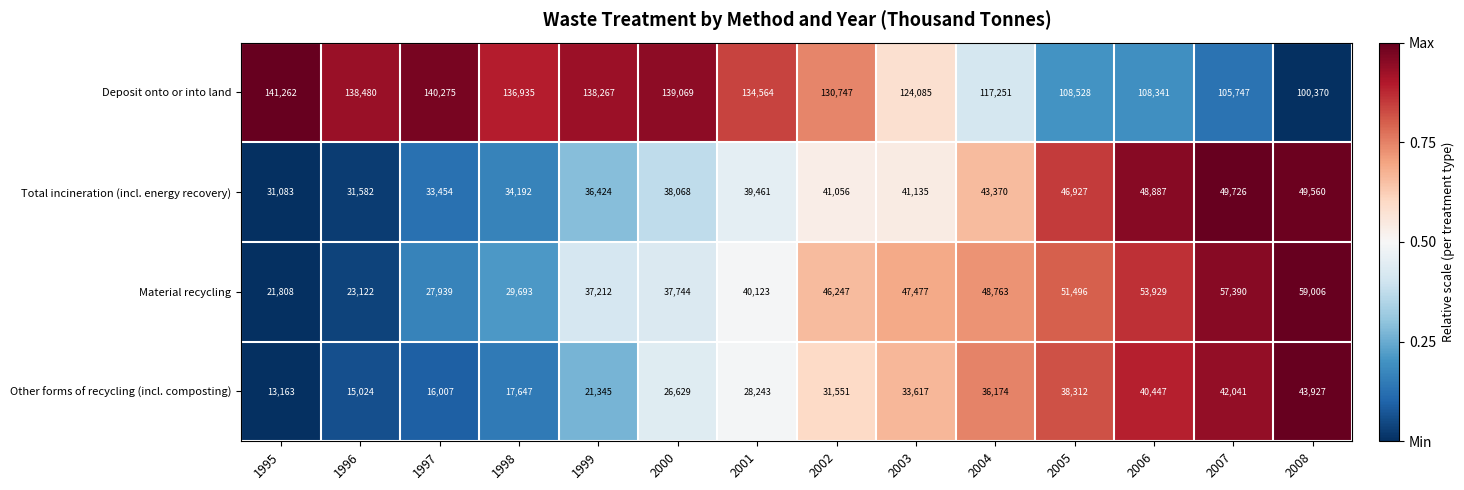

Rank the series at 1996 from highest to lowest value.

Deposit onto or into land, Total incineration (incl. energy recovery), Material recycling, Other forms of recycling (incl. composting)